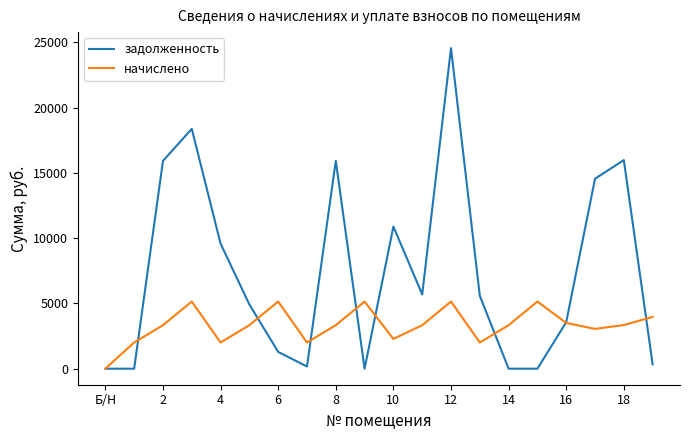

Which series has the largest range (max minus min)?

задолженность